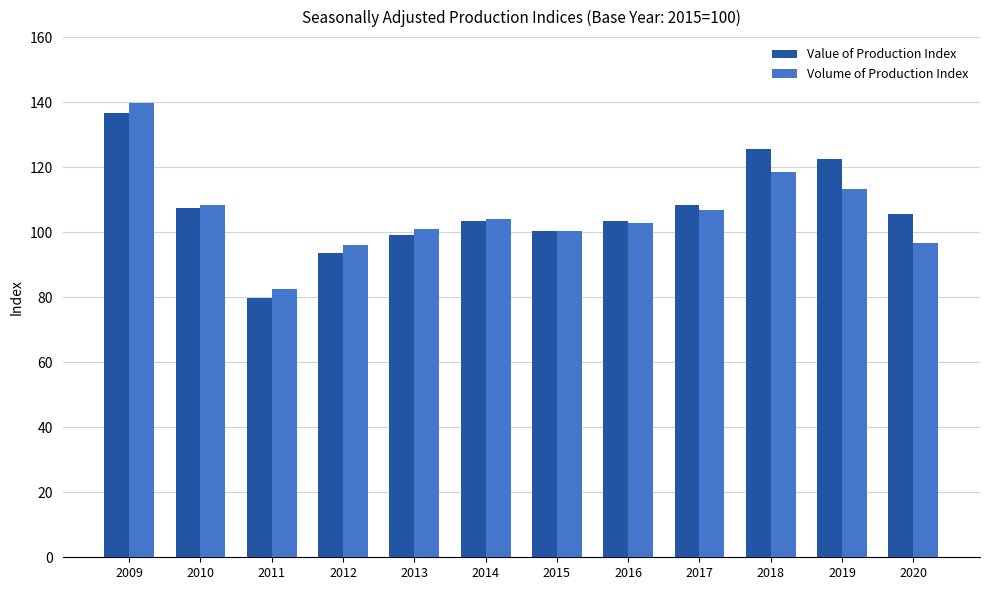

Which series has the largest total across all categories?

Value of Production Index